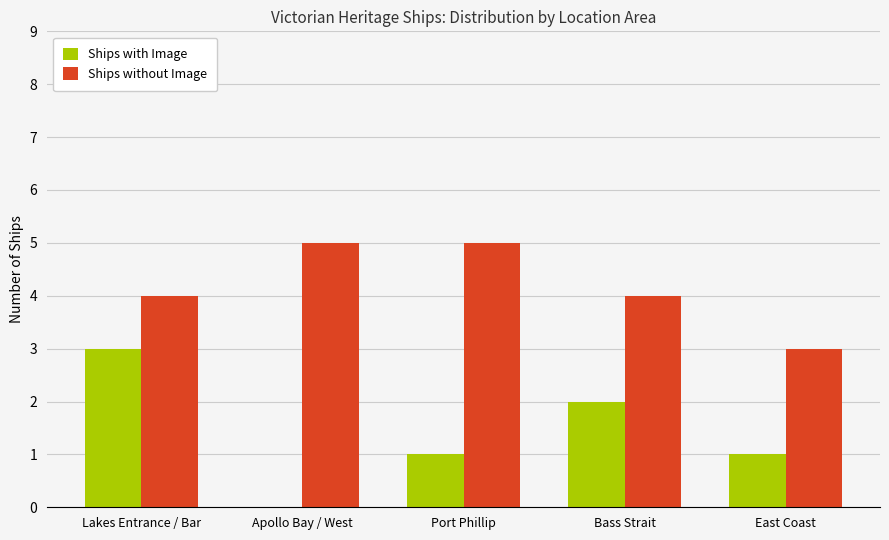

What is the maximum value for Ships without Image?

5